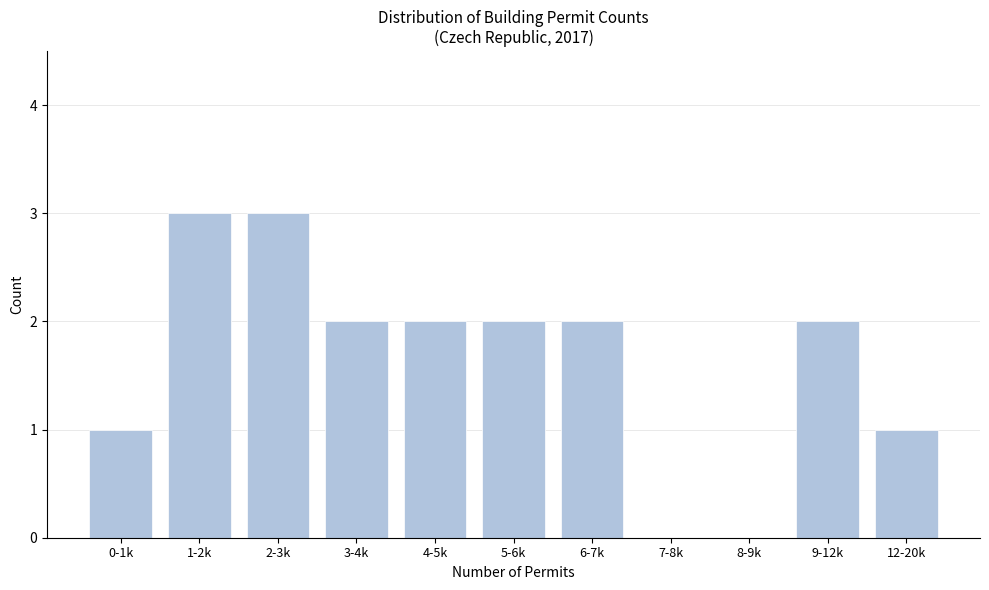

Reading right to left, what are all the values shown in this chart?

12-20k=1	9-12k=2	8-9k=0	7-8k=0	6-7k=2	5-6k=2	4-5k=2	3-4k=2	2-3k=3	1-2k=3	0-1k=1